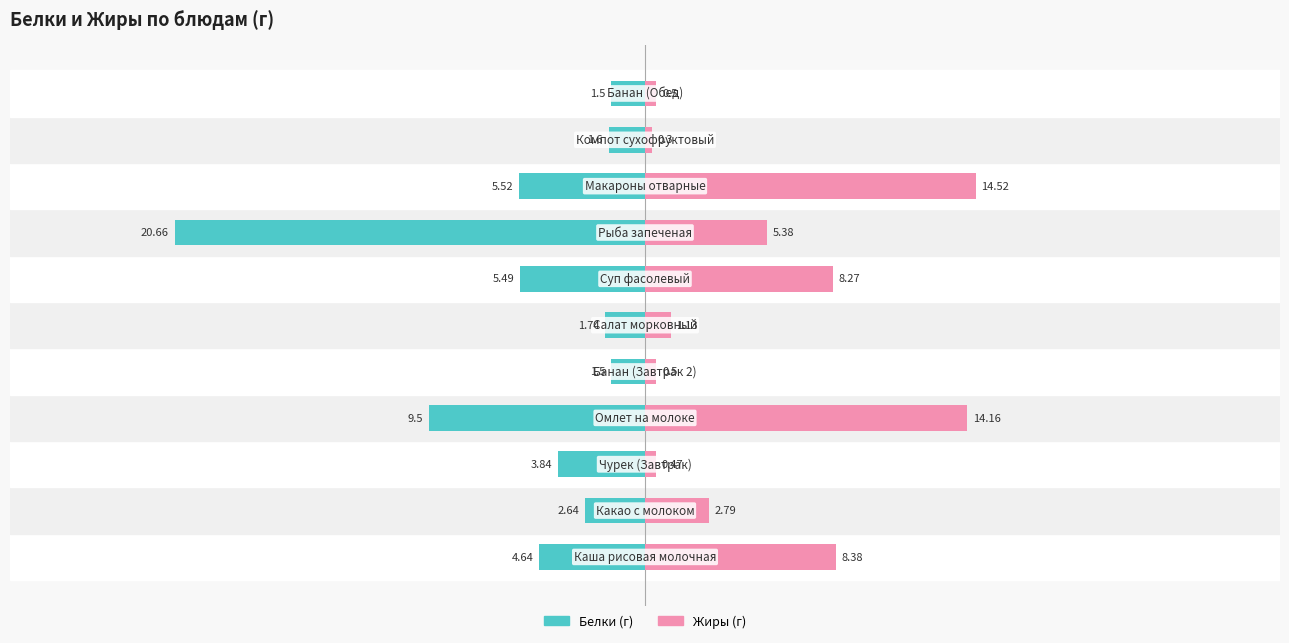

What is the difference between the second highest and second lowest values in the Белки series?

8.0